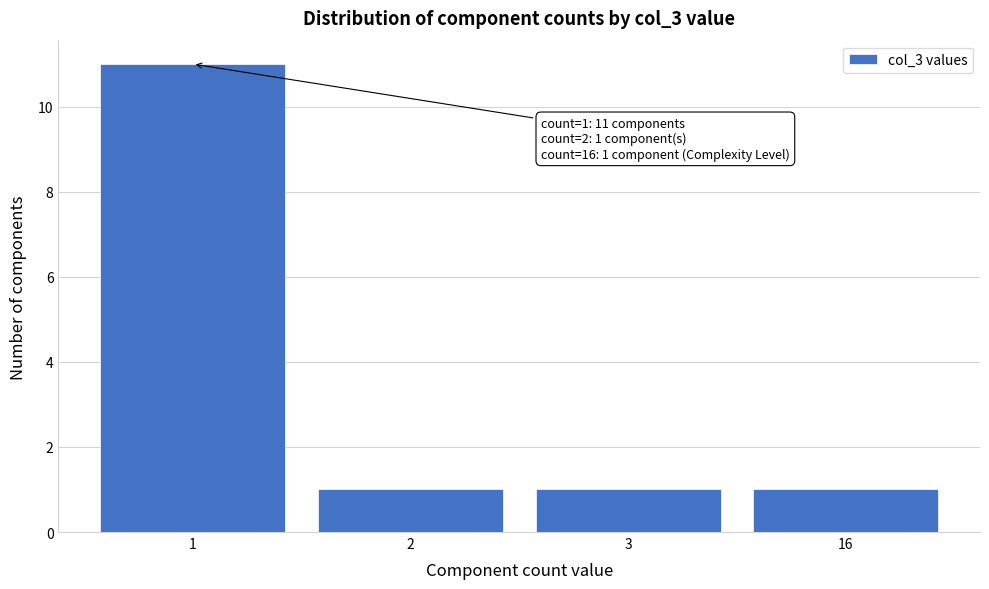

Reading right to left, transcribe all the data shown in this chart.

1	1	1	11